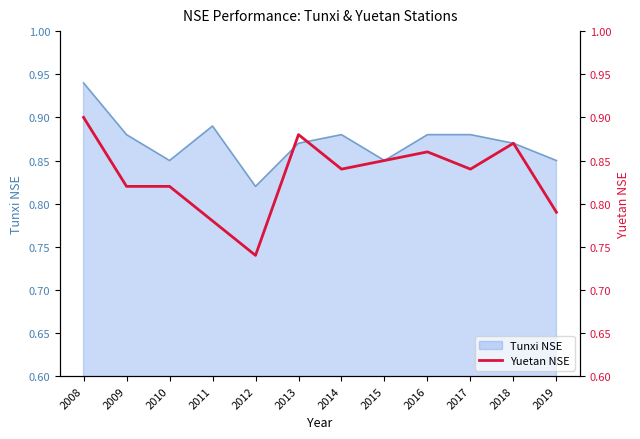

The value at 2009 is 1.1. True or false?

False